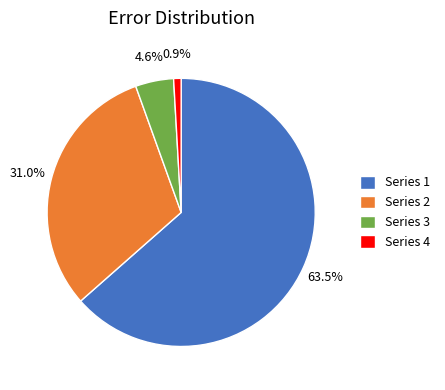

Which has a higher value, Series 4 or Series 2?

Series 2